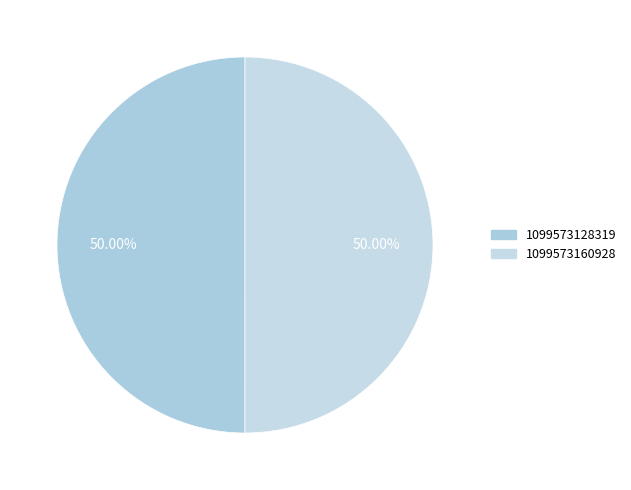

What is the largest slice in the pie chart?

1099573160928